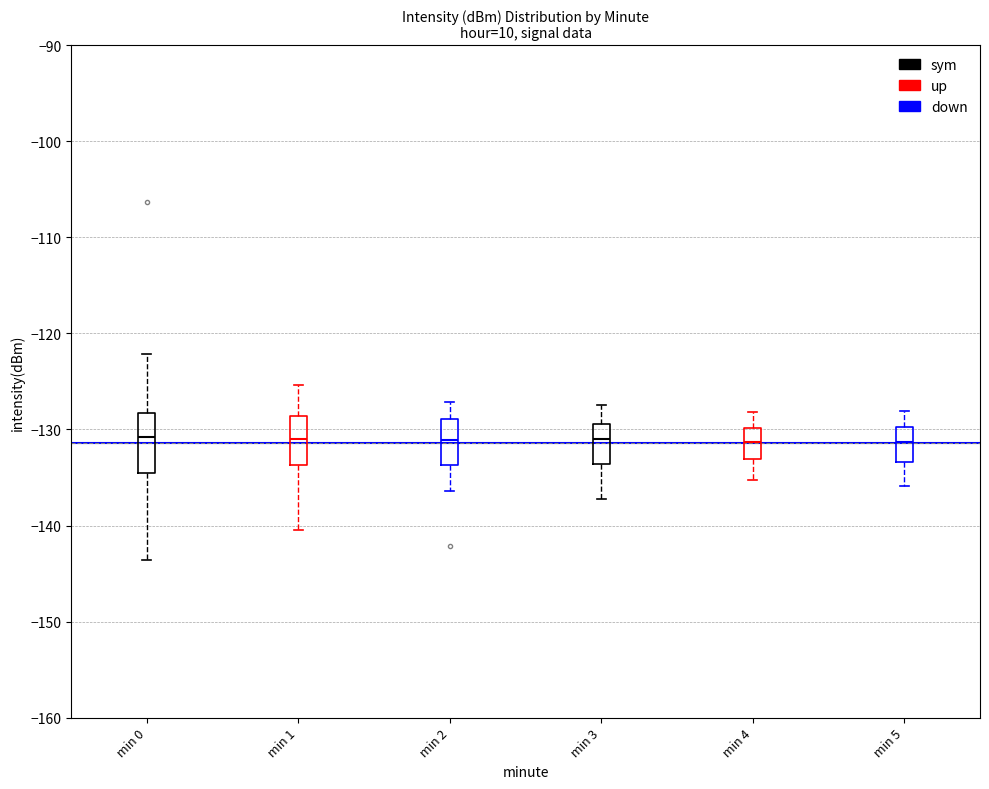

Where does the upper whisker of the box for min 0 end on the y-axis? The values are not printed on the chart, so give them approximately, as read against the axis.

-122